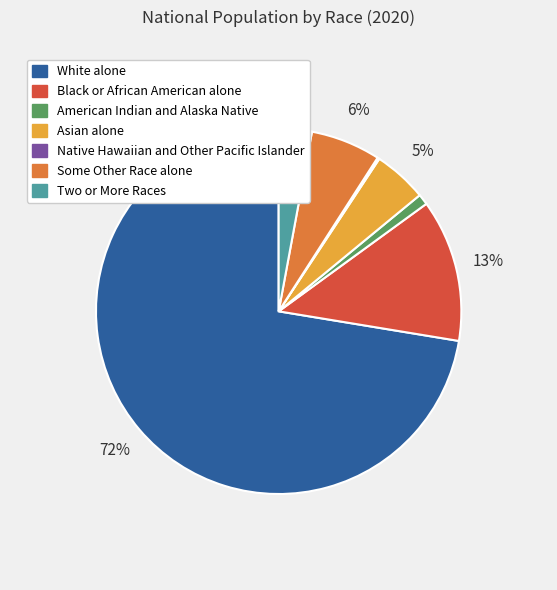

To the nearest percent, what portion does American Indian and Alaska Native represent?

1%